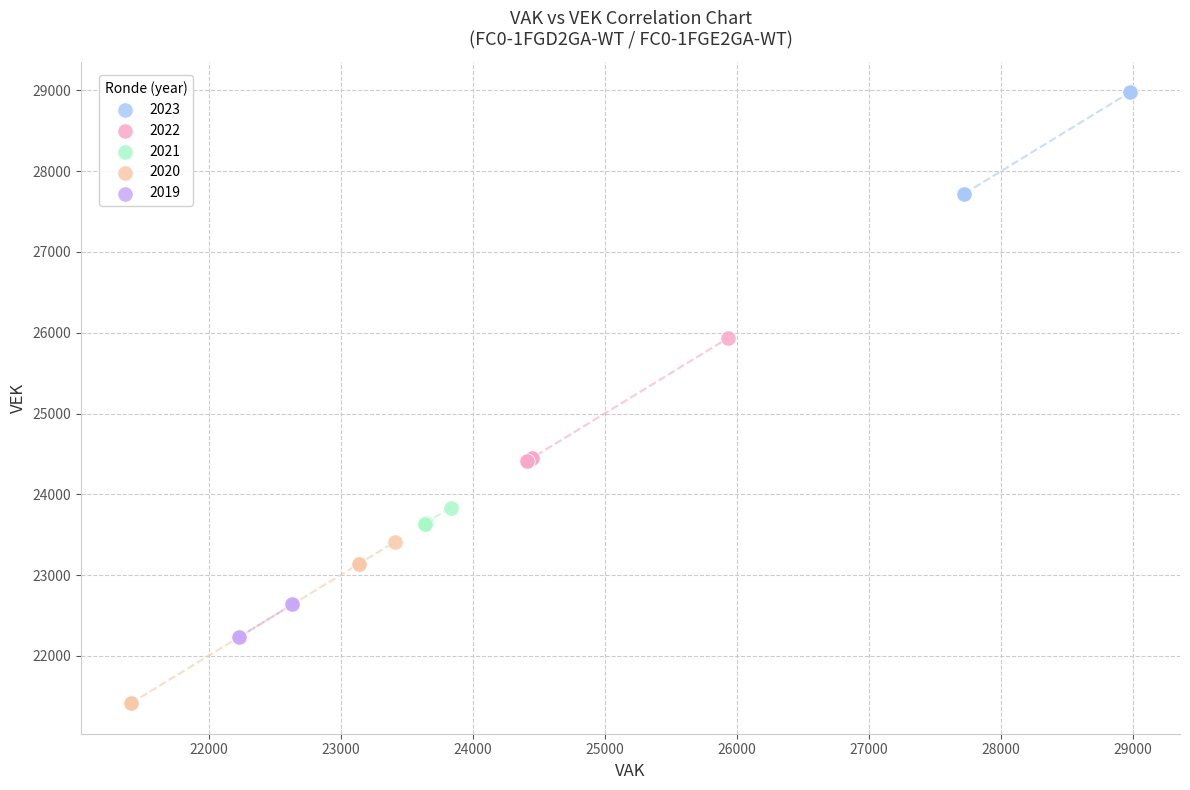

Which series reaches the minimum Y coordinate?

2020